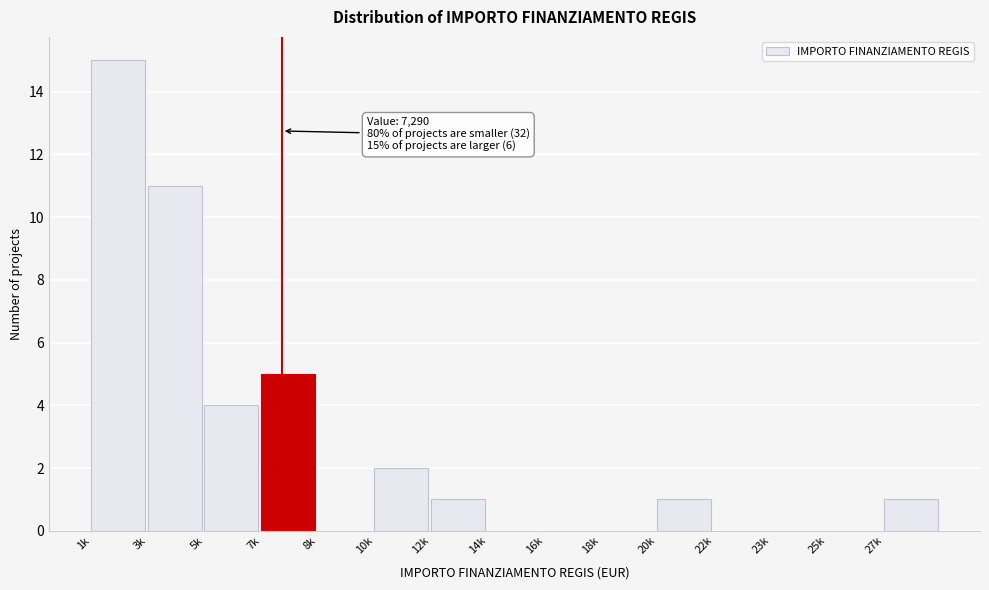

Reading right to left, list all the values displayed in this chart.

27k=1	25k=0	23k=0	22k=0	20k=1	18k=0	16k=0	14k=0	12k=1	10k=2	8k=0	7k=5	5k=4	3k=11	1k=15